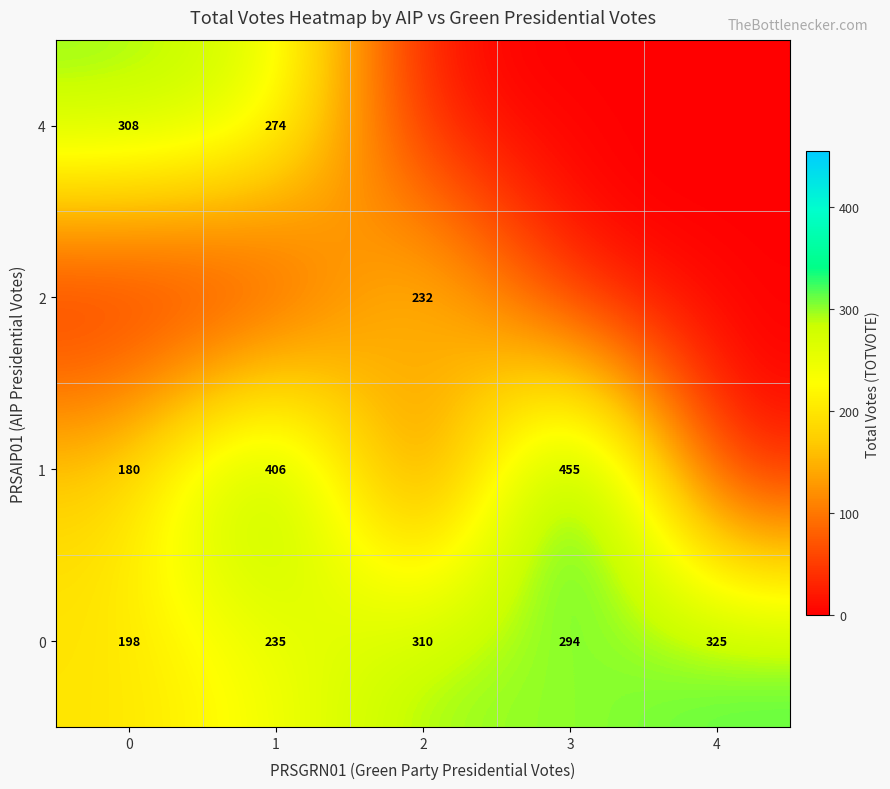

The row_3 series shows -170.1 at 2. True or false?

False